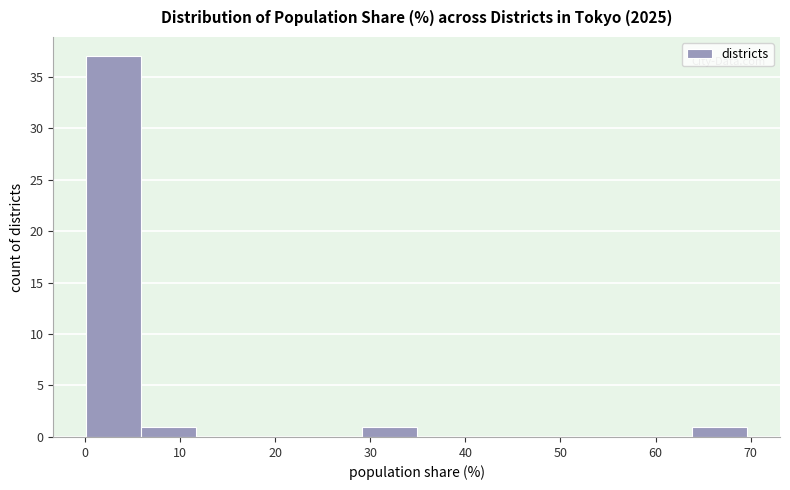

Which range on the x-axis has the tallest bar?

0 to 6